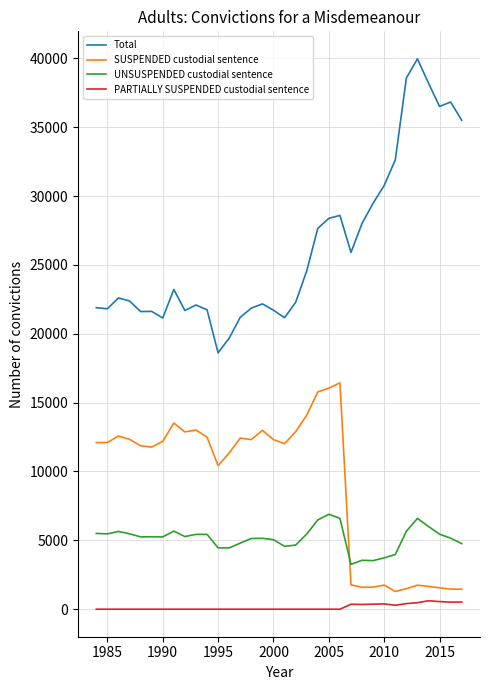

Which series has the largest total across all categories?

Total